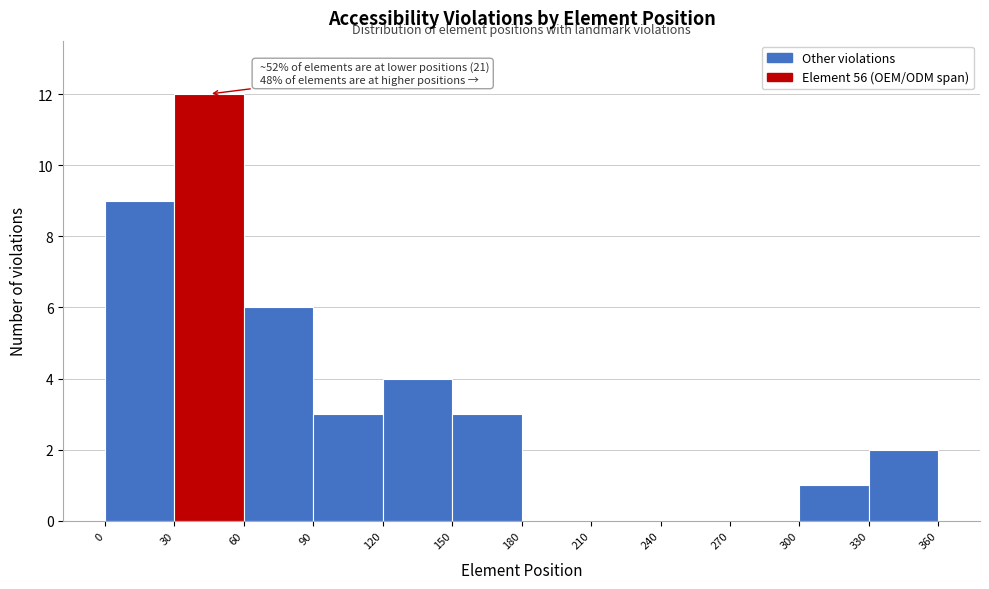

Over which range of the x-axis is the bar tallest?

30 to 60